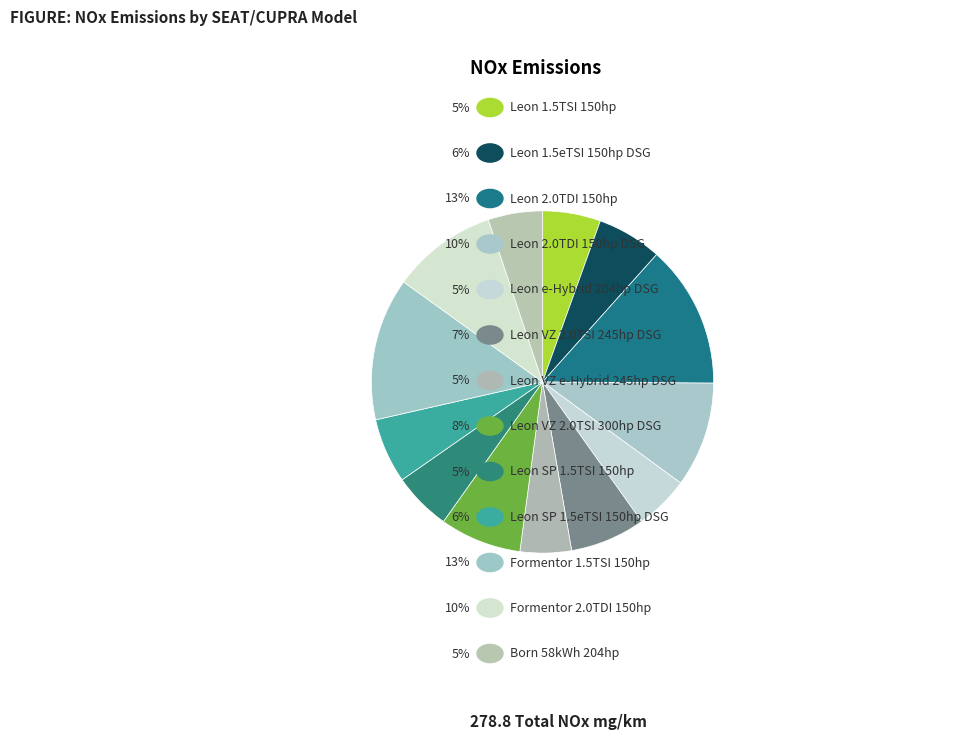

How many segments does this pie chart have?

13